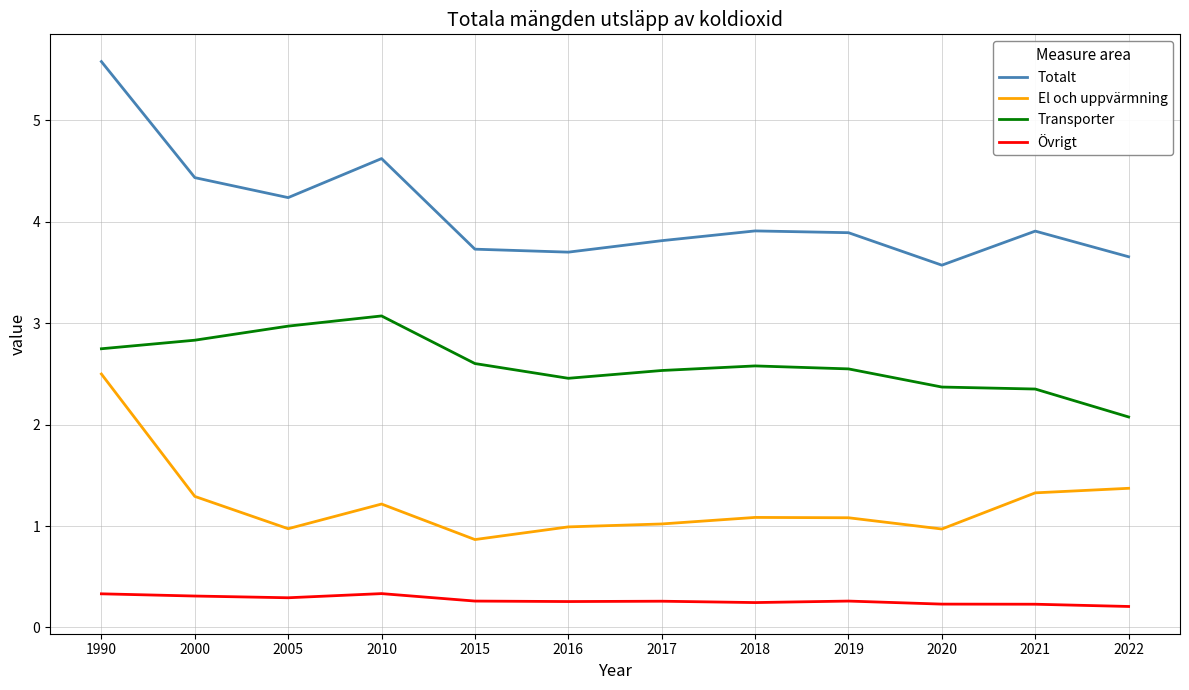

Where is the first local maximum for El och uppvärmning?

2010